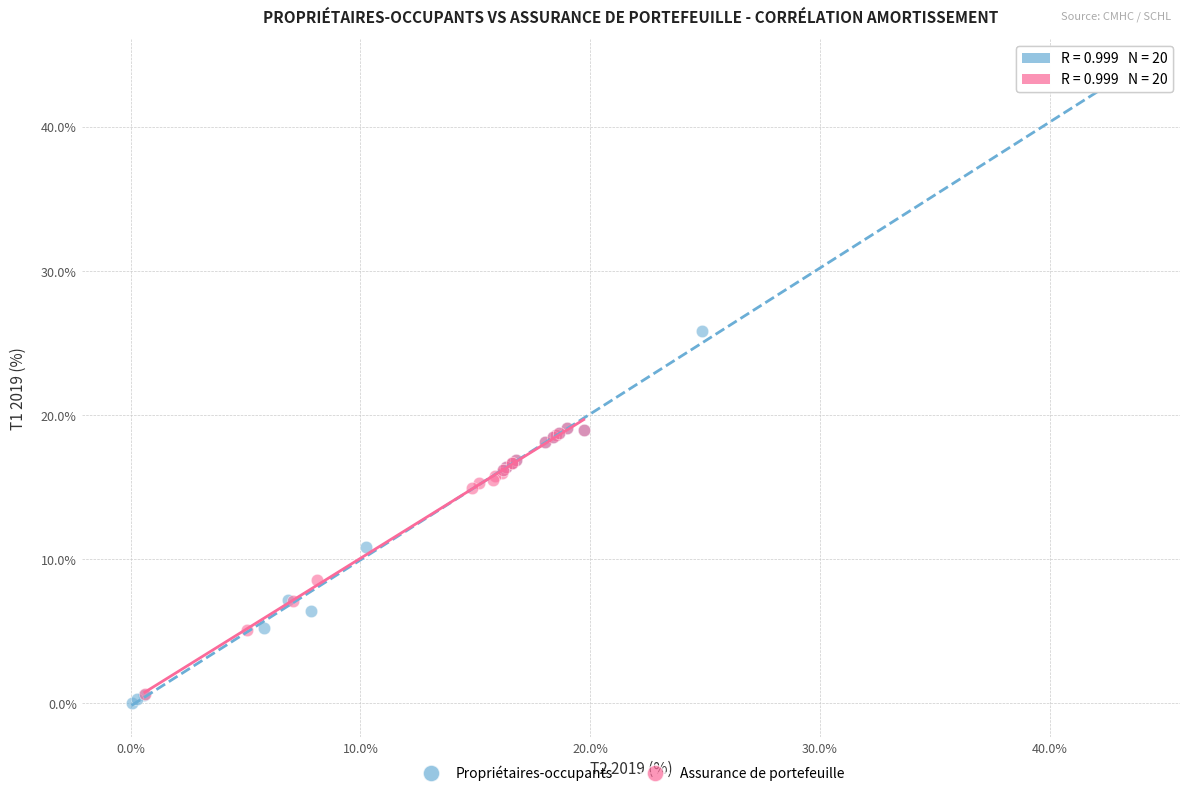

Which series has the widest spread of Y values?

Propriétaires-occupants